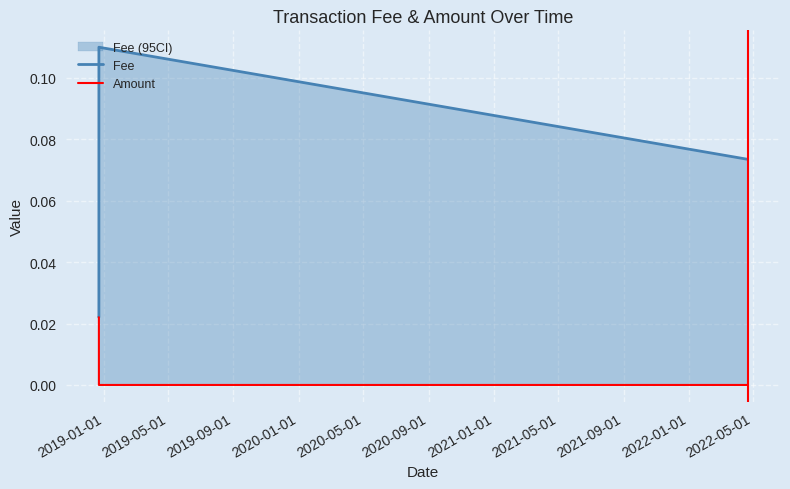

Which series has the largest range (max minus min)?

Fee